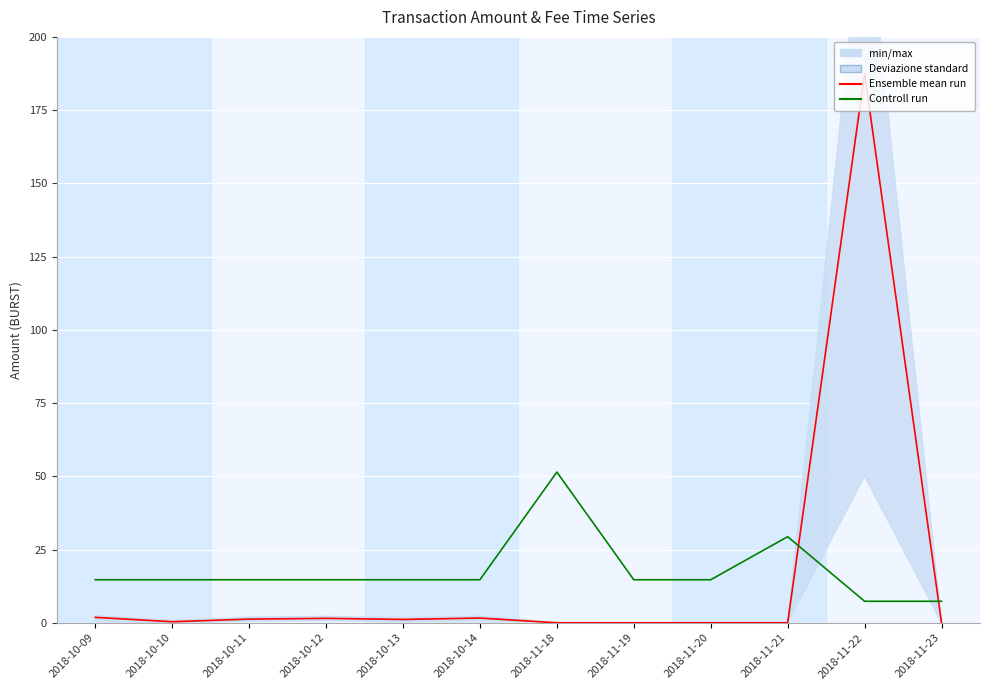

How many data points in Ensemble mean run are above 1?

6